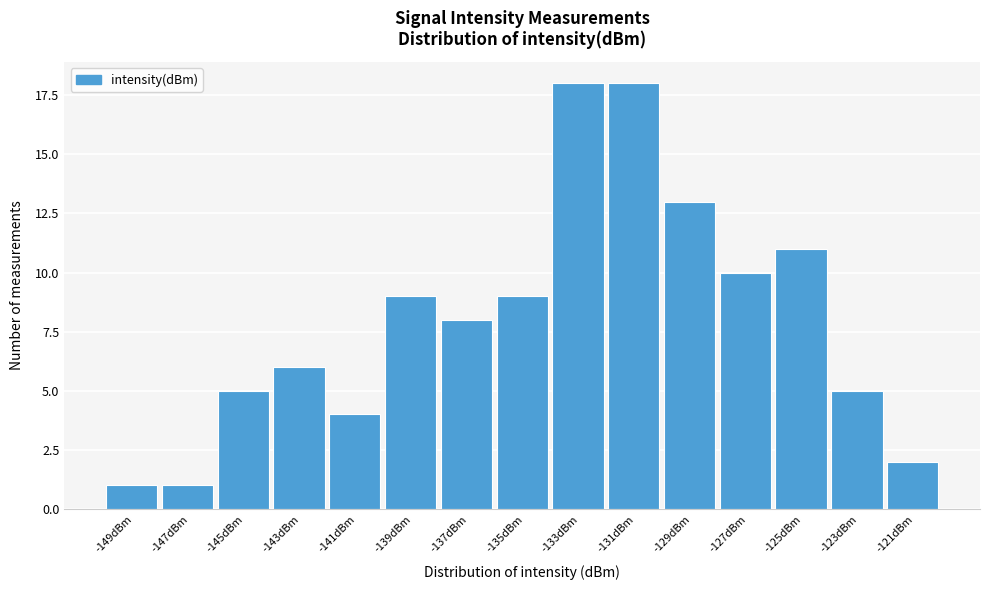

Reading left to right, extract all data points from this chart.

-149dBm=1	-147dBm=1	-145dBm=5	-143dBm=6	-141dBm=4	-139dBm=9	-137dBm=8	-135dBm=9	-133dBm=18	-131dBm=18	-129dBm=13	-127dBm=10	-125dBm=11	-123dBm=5	-121dBm=2